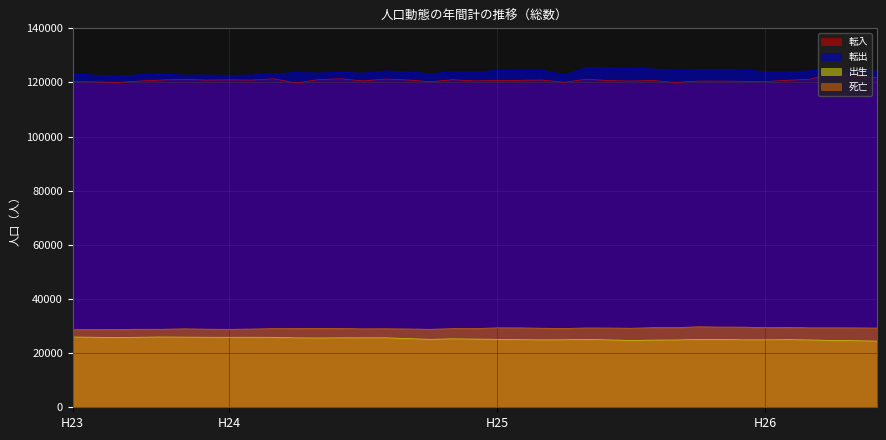

True or false: 死亡 and 転入 intersect in this chart.

False